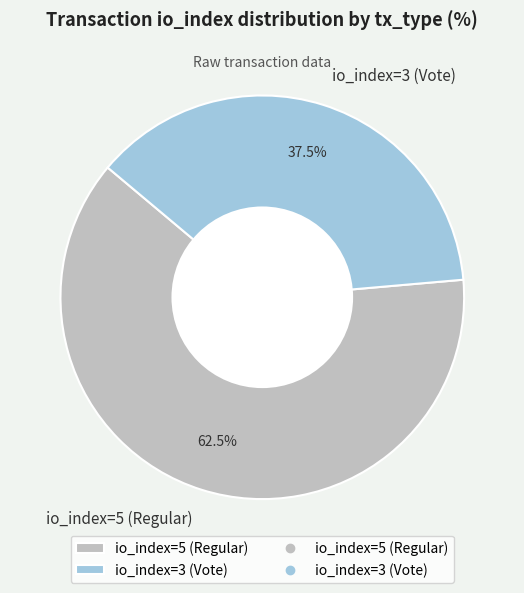

Is the sum of io_index=5 (Regular) and io_index=3 (Vote) greater than half?

Yes